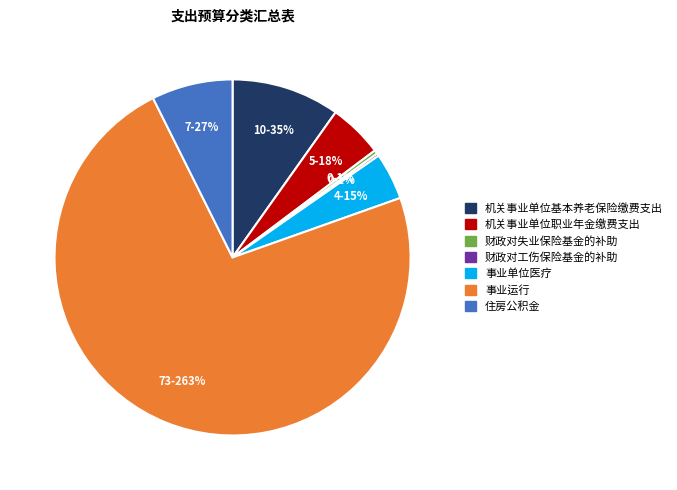

True or false: 住房公积金 accounts for 7% of the total.

True